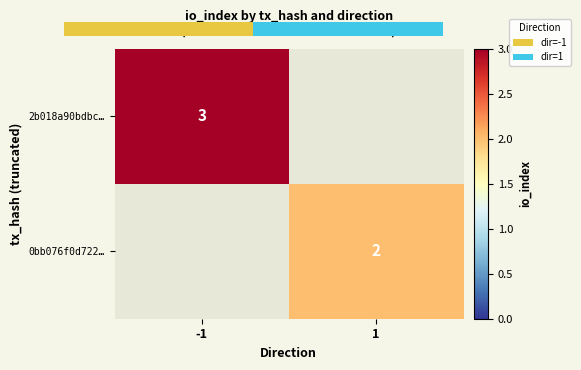

How many positive values does the 0bb076f0d722… series have?

1